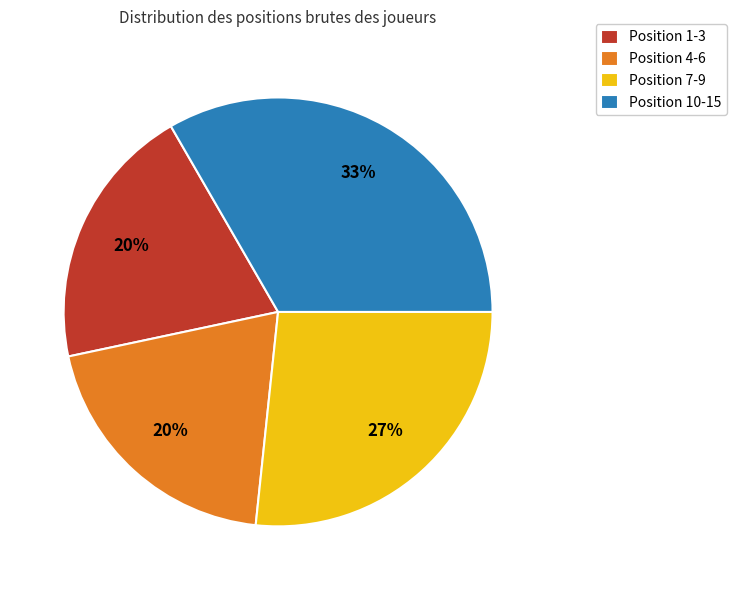

Combined, do Position 1-3 and Position 7-9 account for over 50%?

No